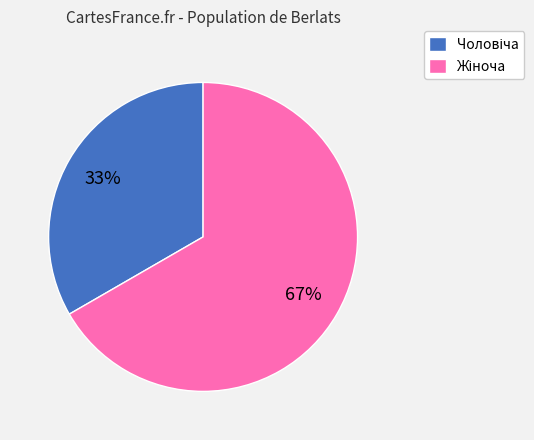

Count the number of slices in the pie.

2